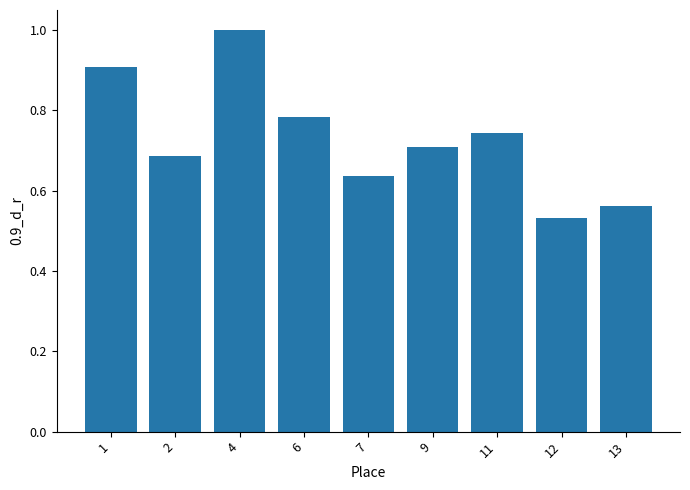

Read the value at 1.

0.9